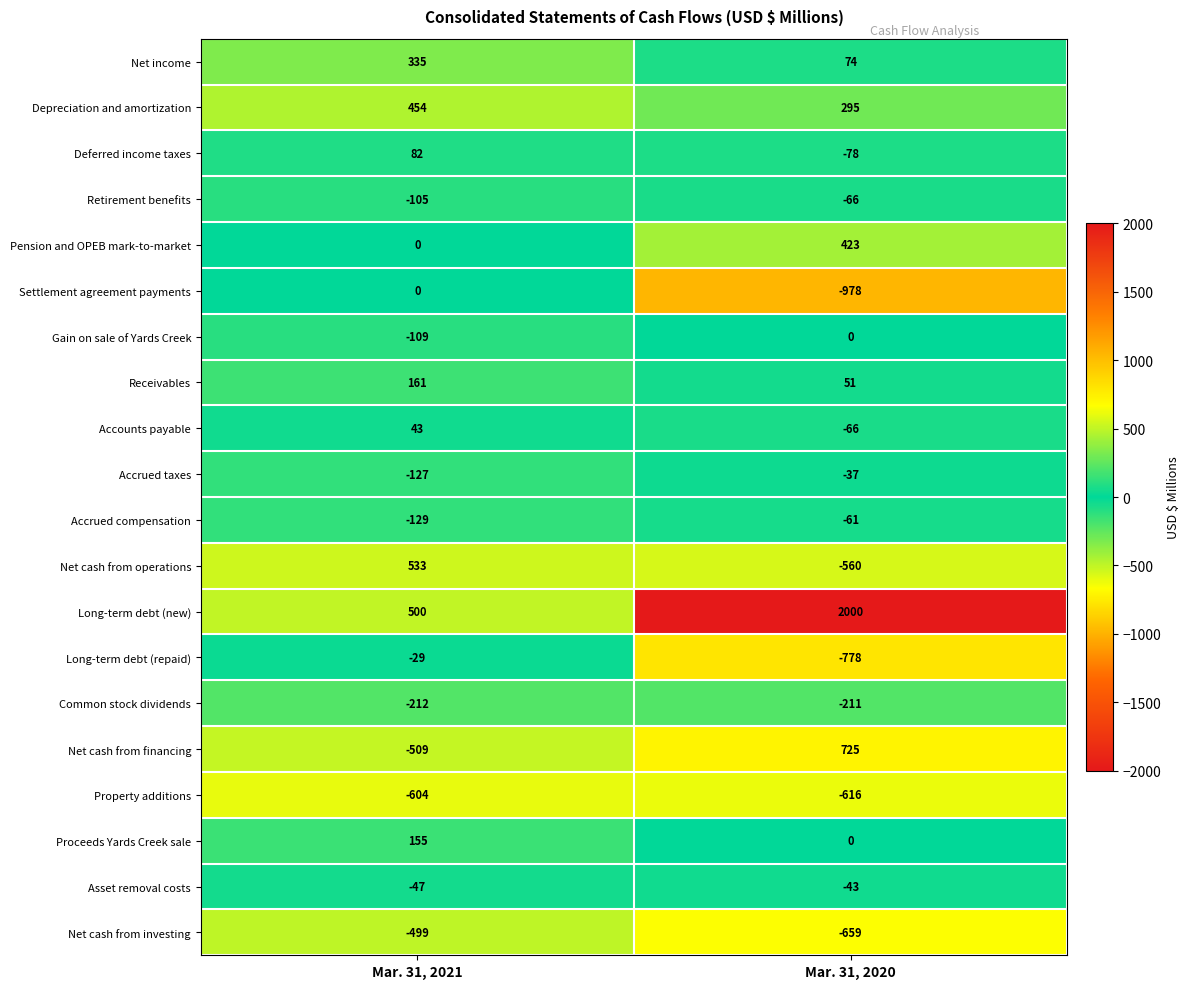

What is the difference between the Depreciation and amortization values at Mar. 31, 2020 and Mar. 31, 2021?

159